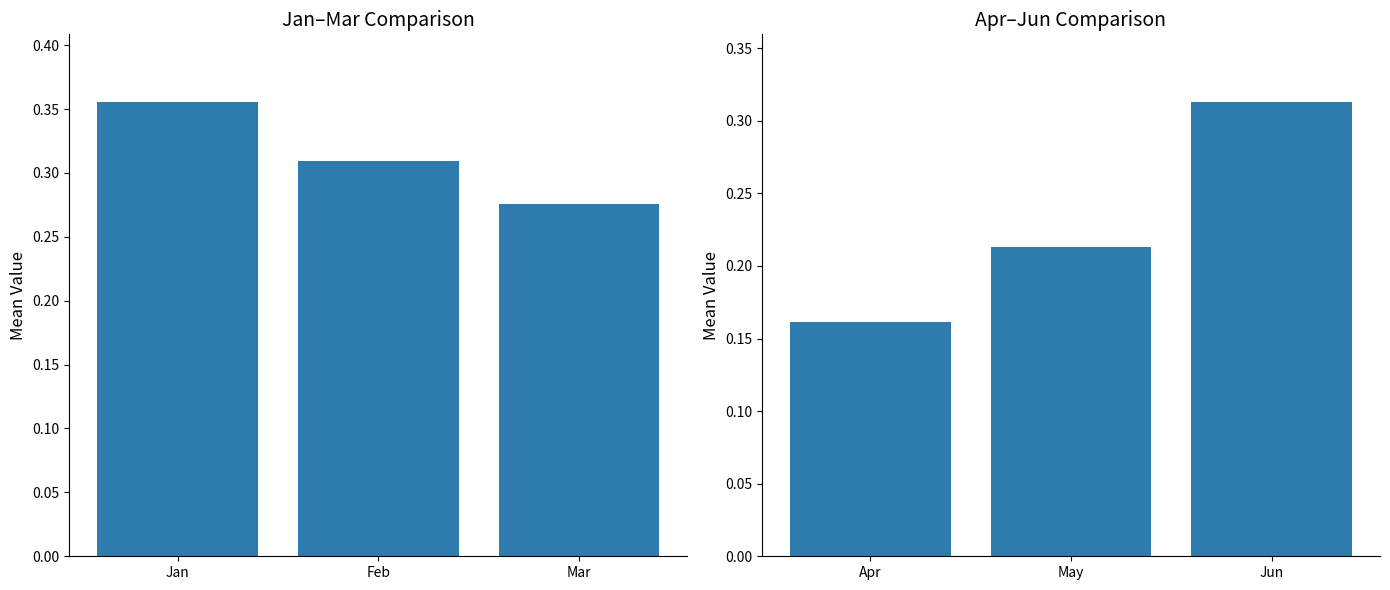

What is the value of the Apr–Jun bar at the 1st from the left?

0.2